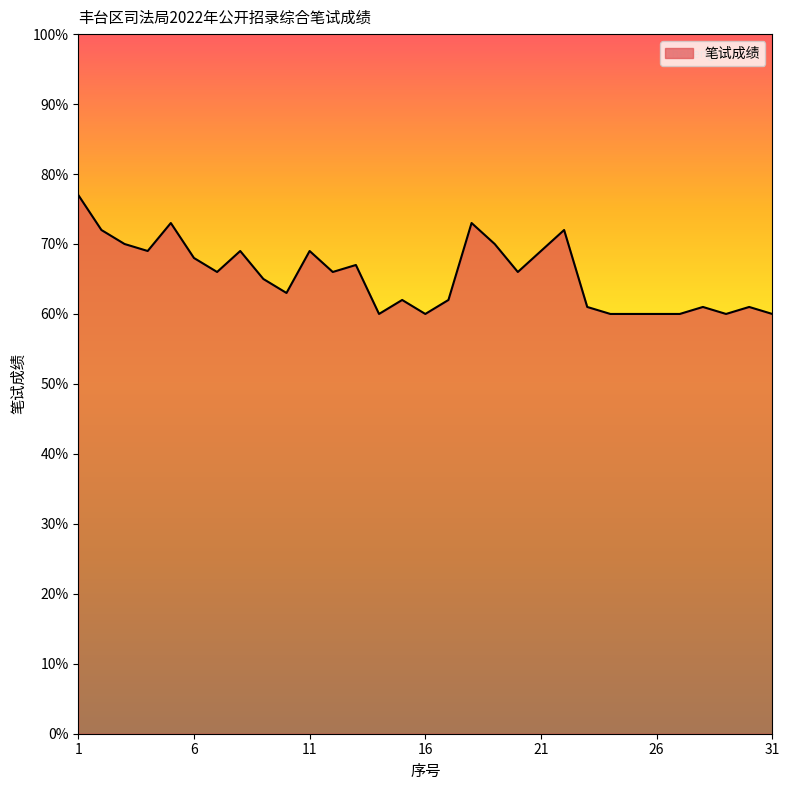

What is the minimum value shown in the chart?

60